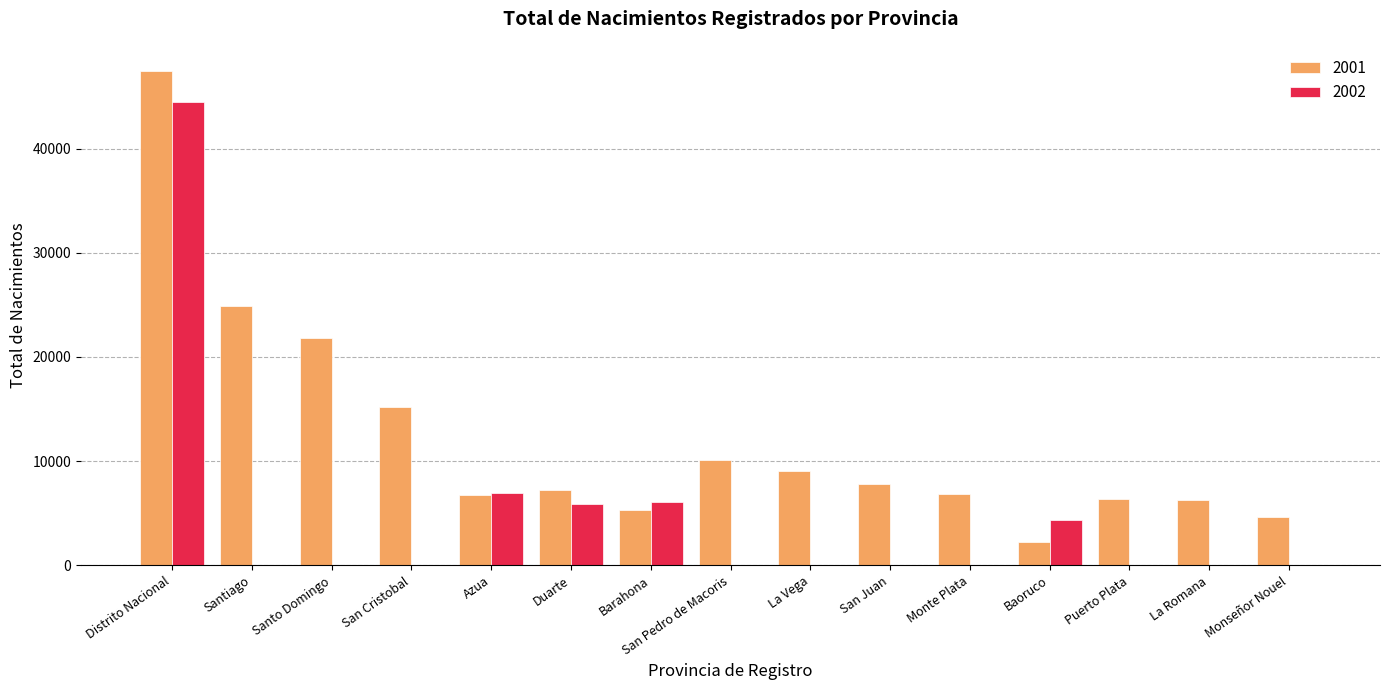

What is the greatest value displayed?

47478